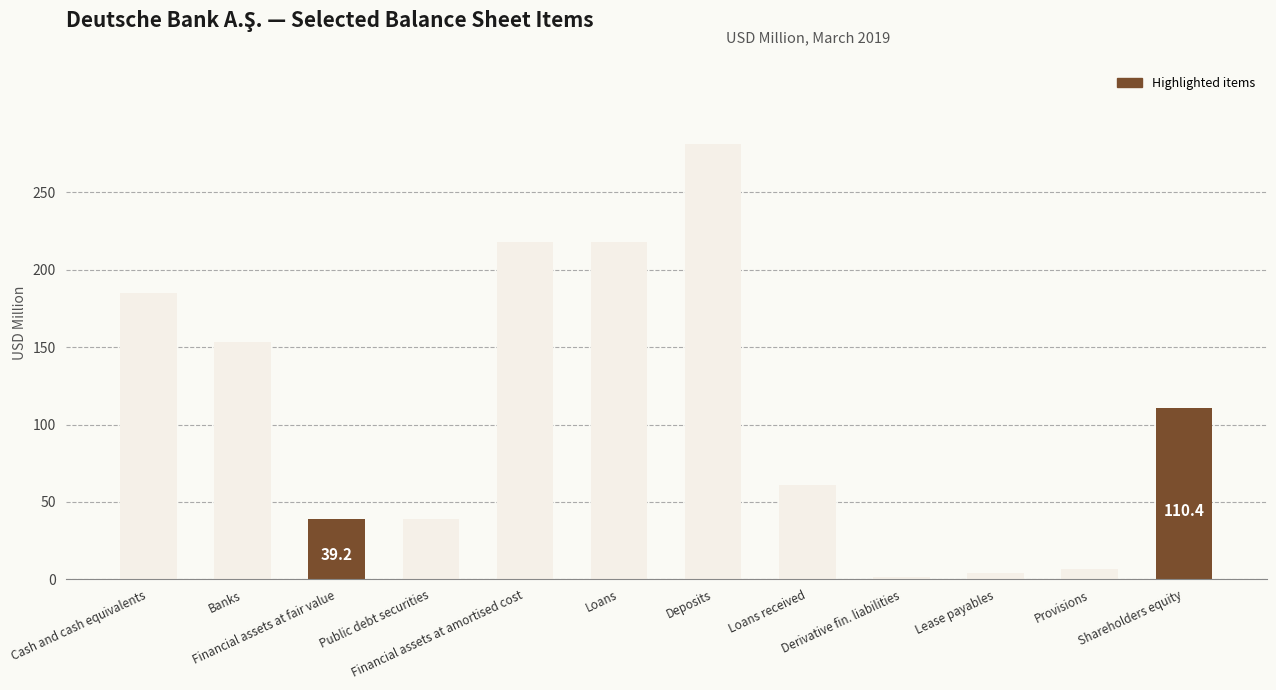

What is the difference between the maximum and minimum values?

279.6